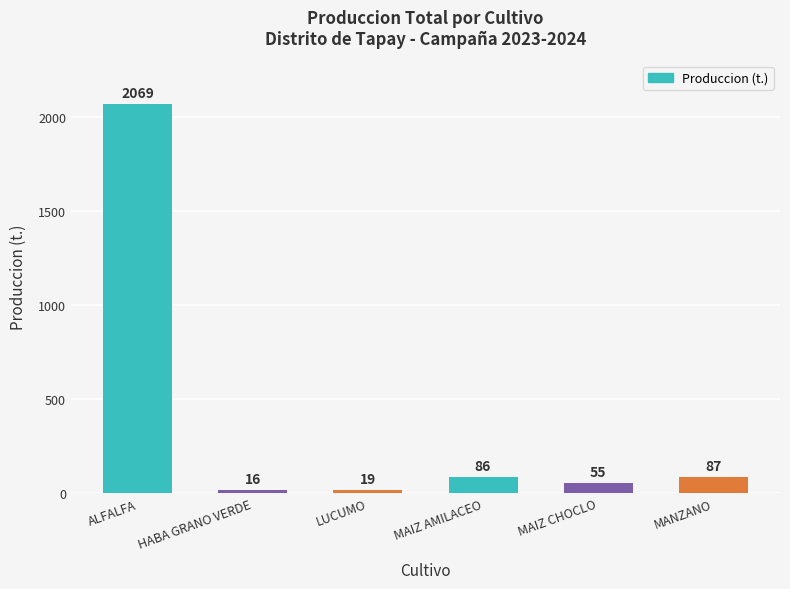

Count the number of categories in the chart.

6